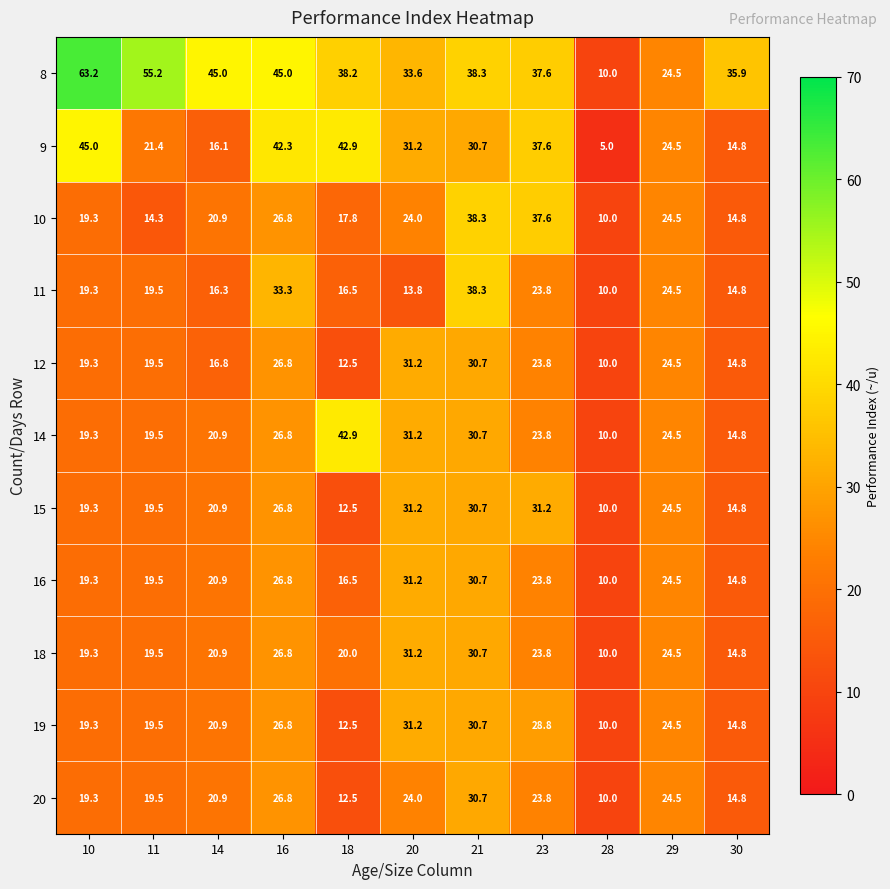

How many values in the 9 series exceed 30?

6